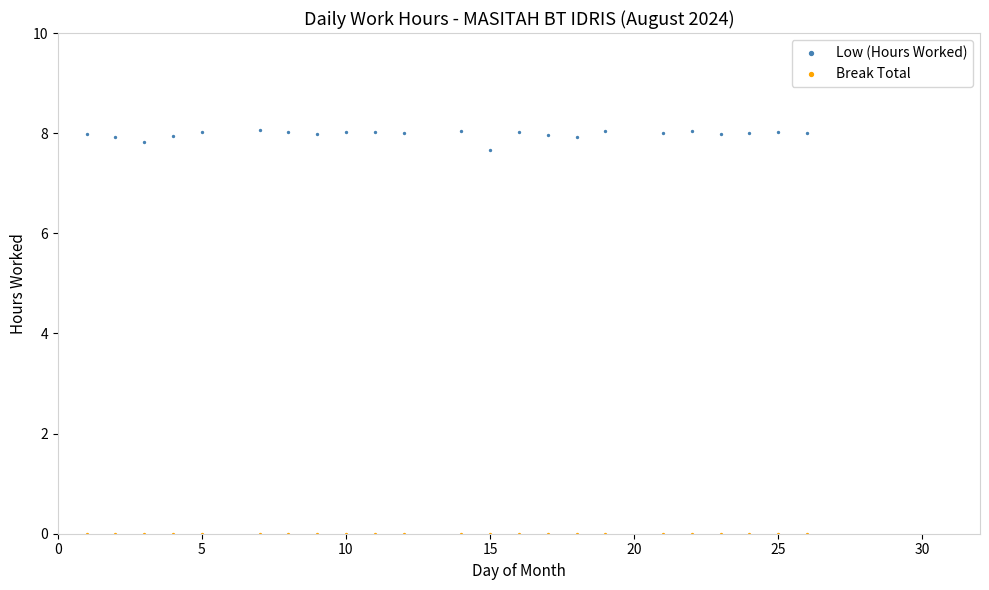

What are all the series names shown in the legend?

Low (Hours Worked), Break Total